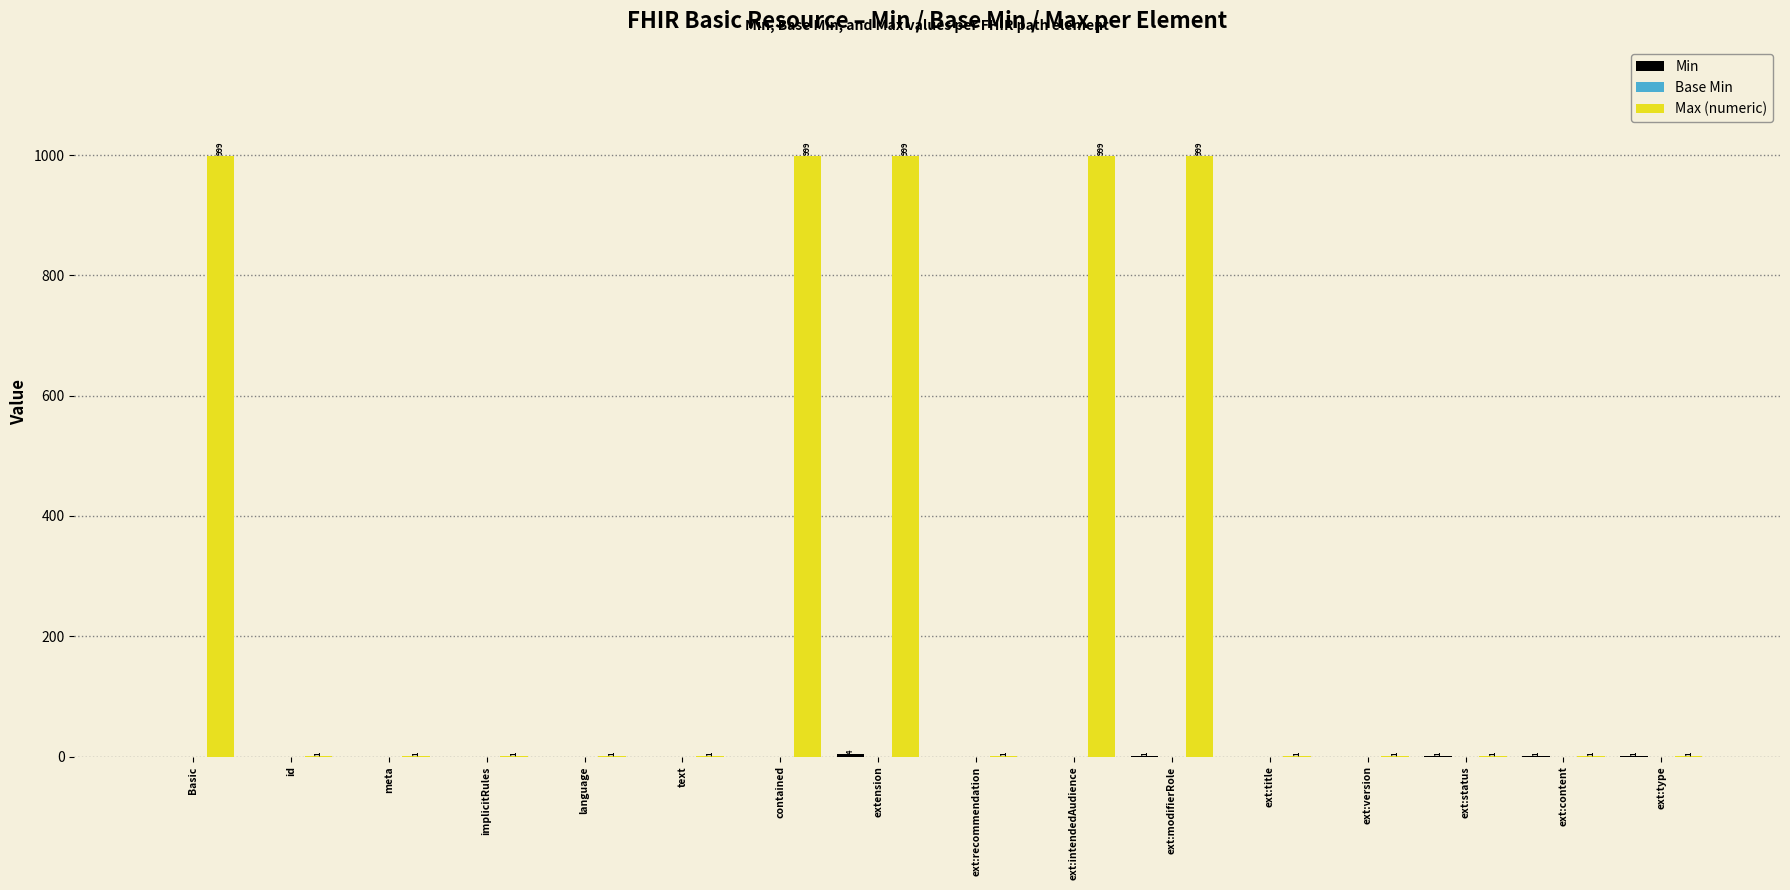

What is the maximum value shown in the chart?

999